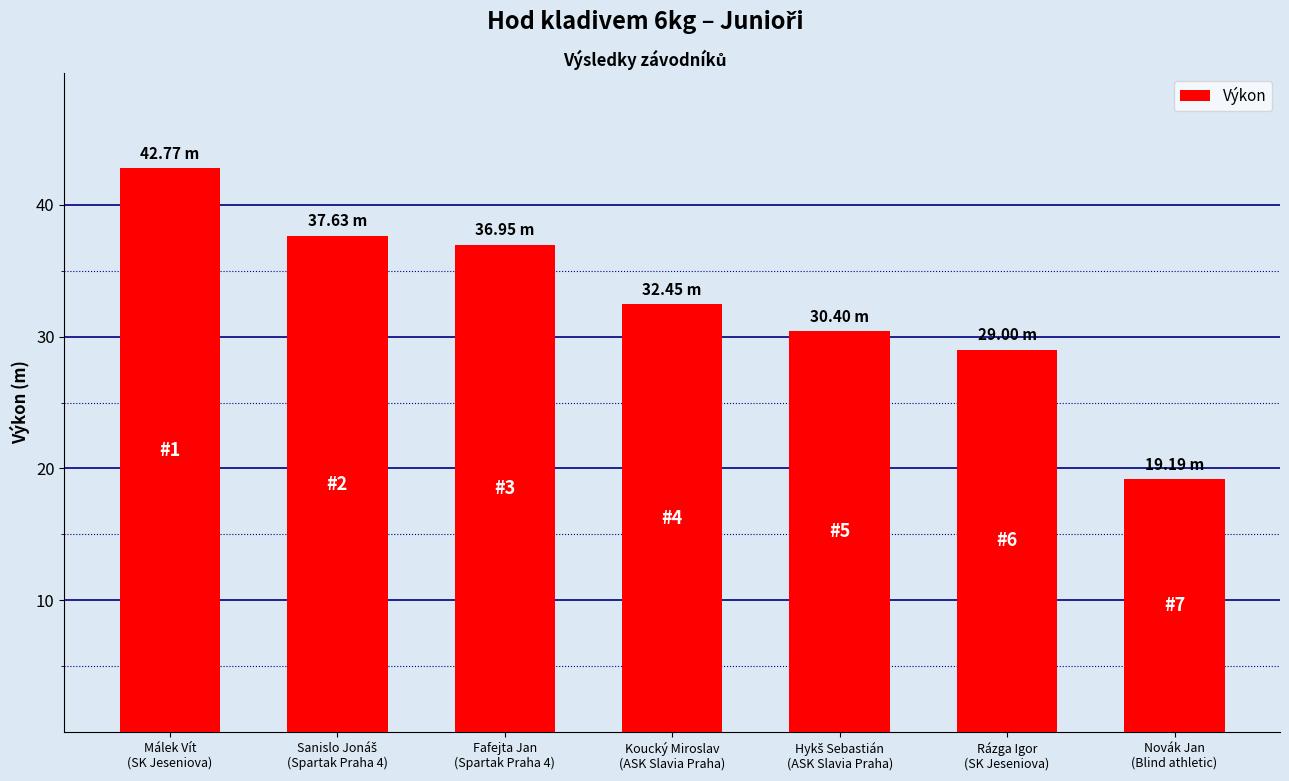

Reading left to right, extract all data points from this chart.

42.8	37.6	37.0	32.5	30.4	29.0	19.2